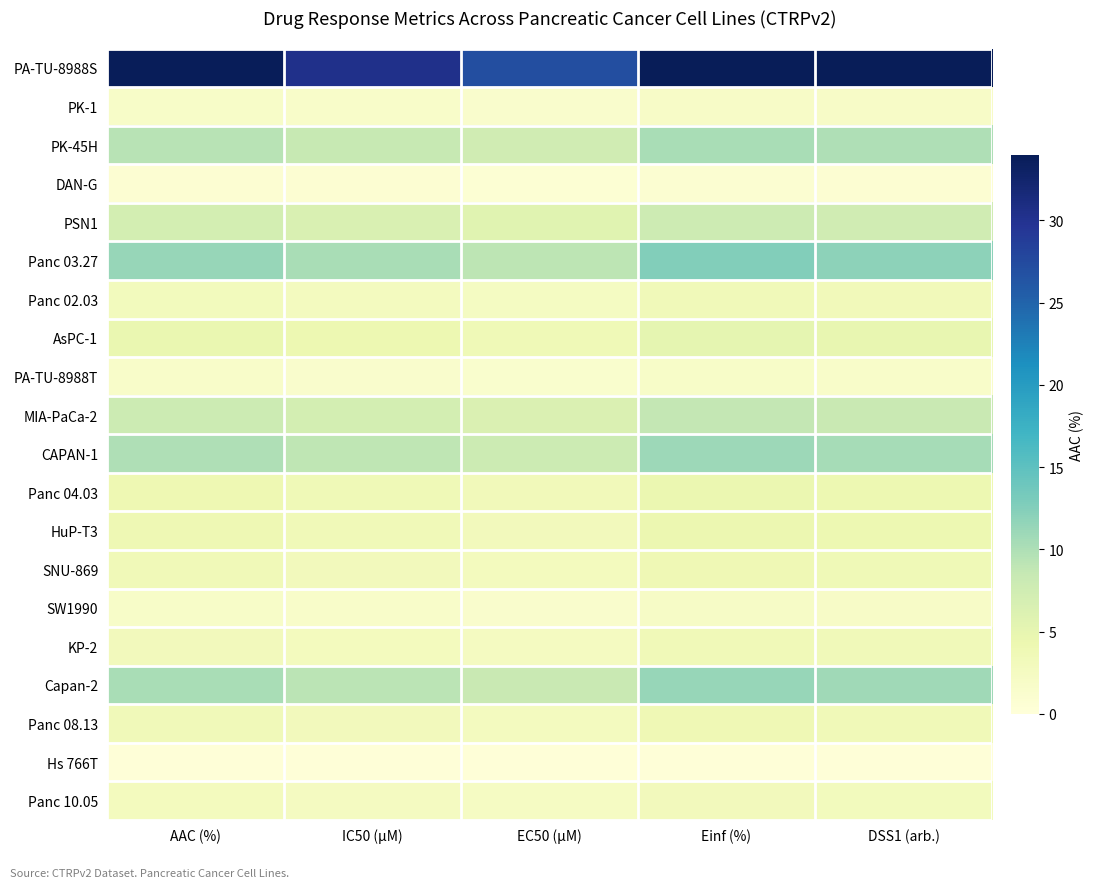

At which category is the sum across all series the highest?

Einf (%)